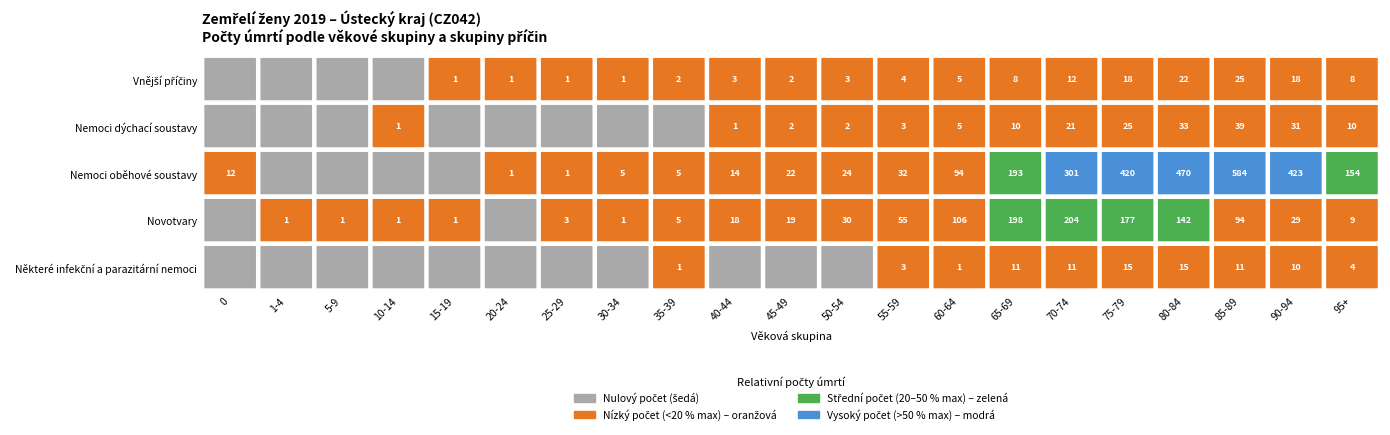

How many values in the Nemoci oběhové soustavy series are below 22?

10